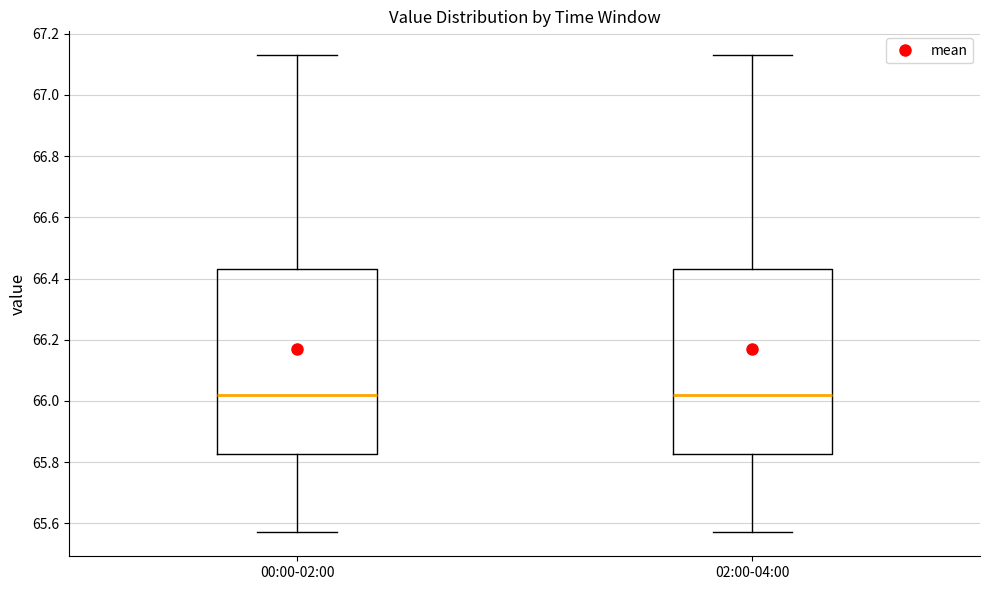

Reading left to right, read every box against the y-axis: the position of its median line, the range the box covers, and the ends of its whiskers. The values are not printed on the chart, so give them approximately, as read against the axis.

00:00-02:00: median 66.02, box 65.82 to 66.44, whiskers 65.58 to 67.14
02:00-04:00: median 66.02, box 65.82 to 66.44, whiskers 65.58 to 67.14